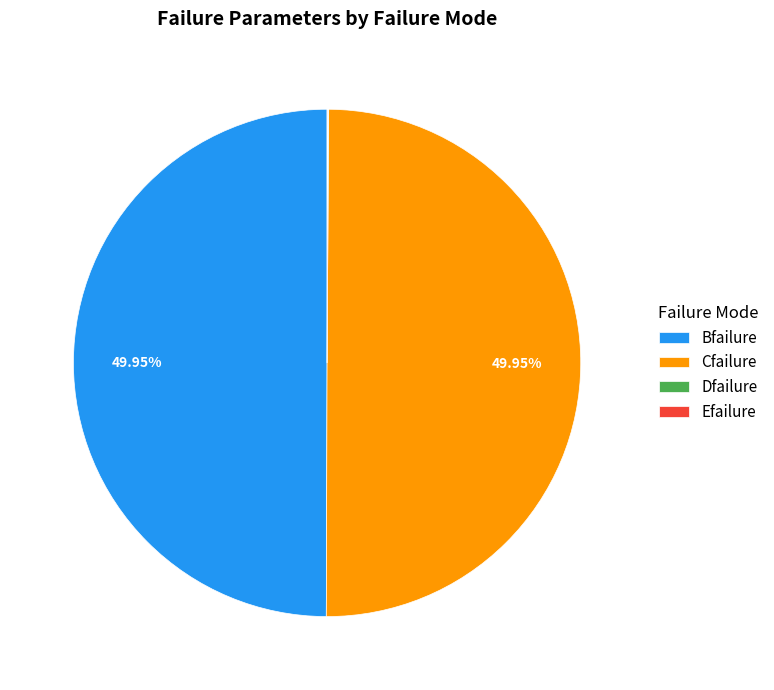

Approximately how many times larger is the value at Bfailure compared to Cfailure?

1.0